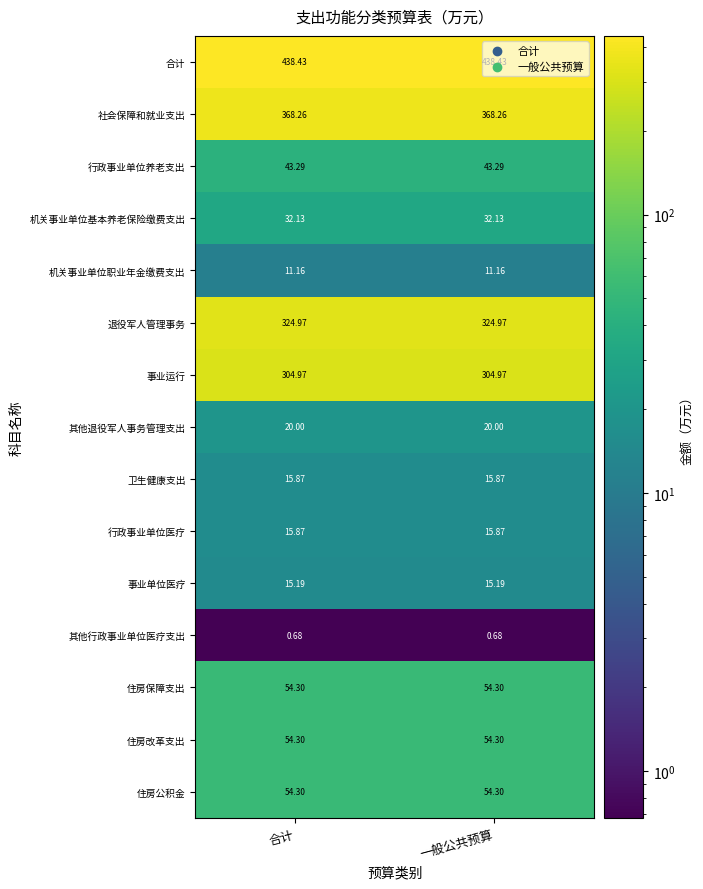

At 一般公共预算, list the series in order from largest to smallest.

合计, 社会保障和就业支出, 退役军人管理事务, 事业运行, 住房保障支出, 住房改革支出, 住房公积金, 行政事业单位养老支出, 机关事业单位基本养老保险缴费支出, 其他退役军人事务管理支出, 卫生健康支出, 行政事业单位医疗, 事业单位医疗, 机关事业单位职业年金缴费支出, 其他行政事业单位医疗支出